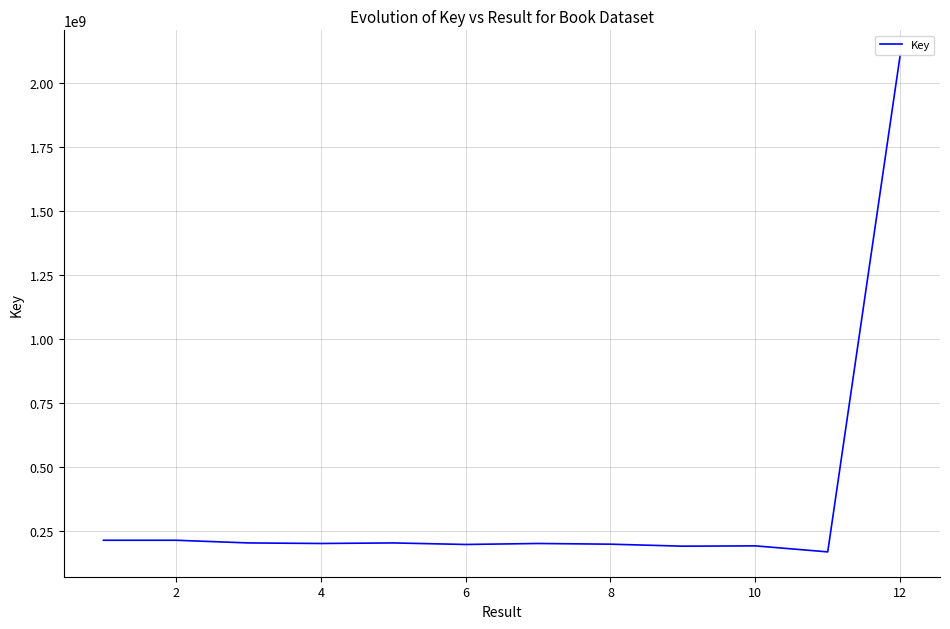

What is the minimum value shown in the chart?

167639530